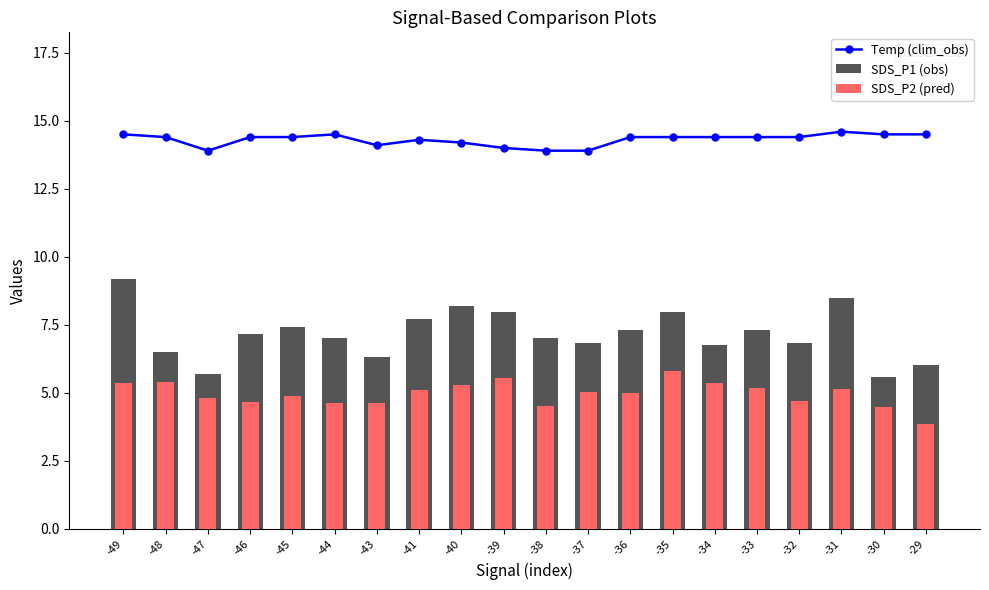

What is the total value across all series at -34?

26.5